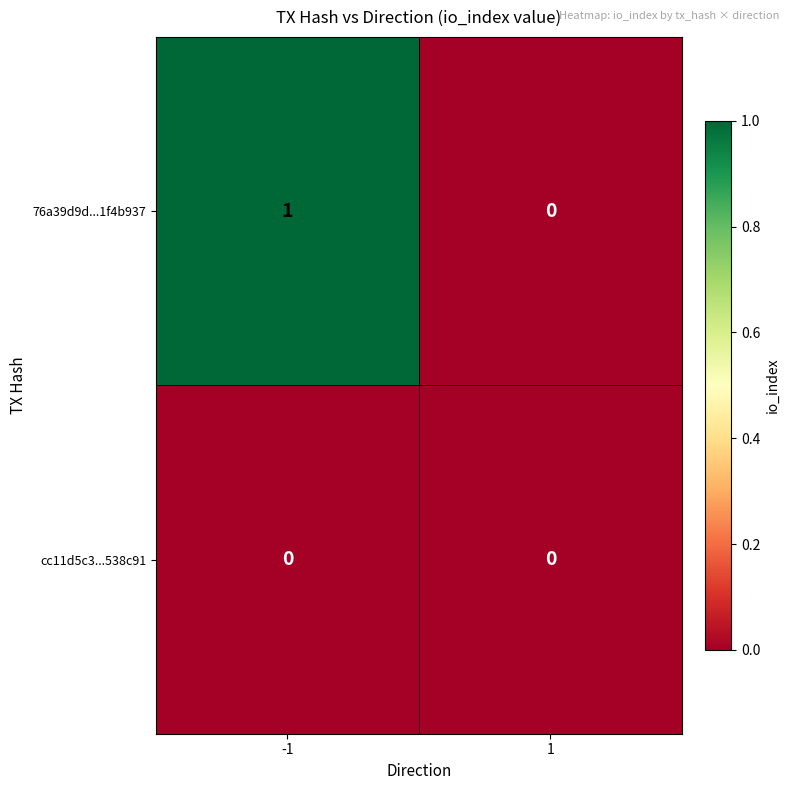

The 76a39d9d...1f4b937 series shows 0 at 1. True or false?

True